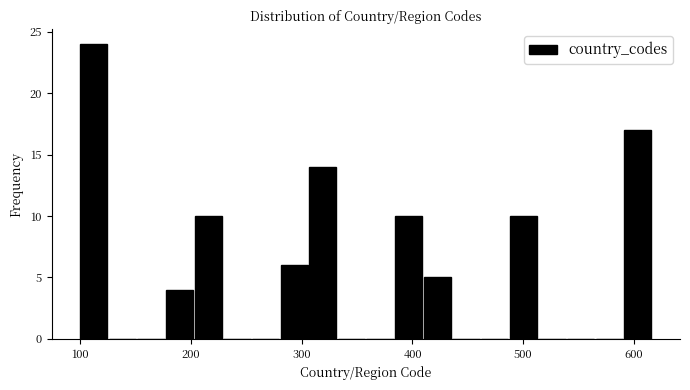

Read against the x-axis, roughly where is the centre of the tallest bar?

110